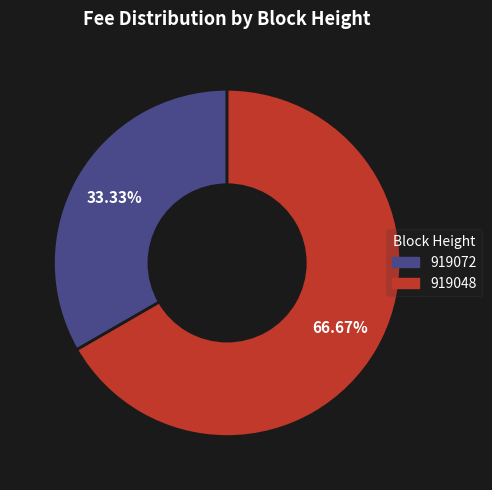

Do 919072 and 919048 together represent more than half of the pie?

Yes